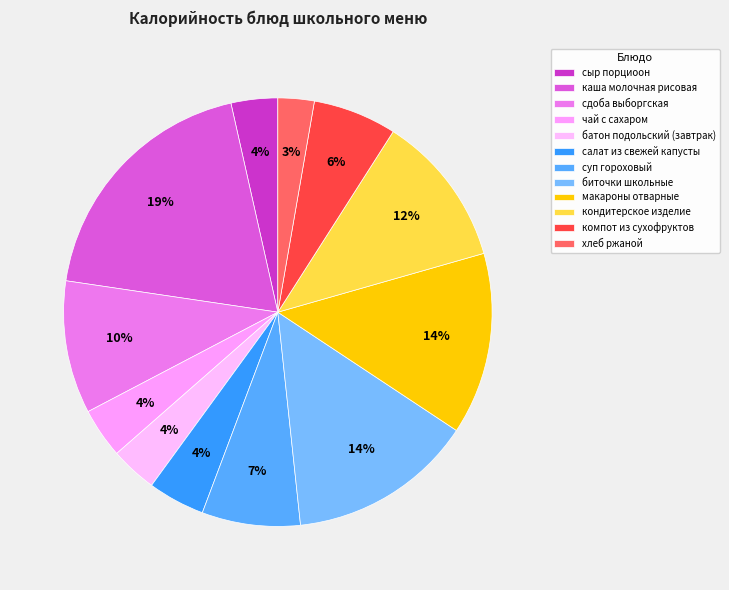

Is there any slice that represents more than half of the pie?

No